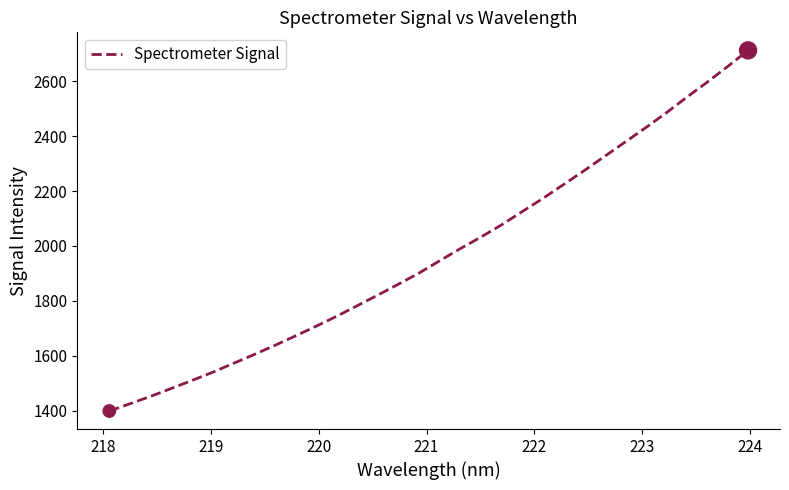

What is the greatest value displayed?

2713.1